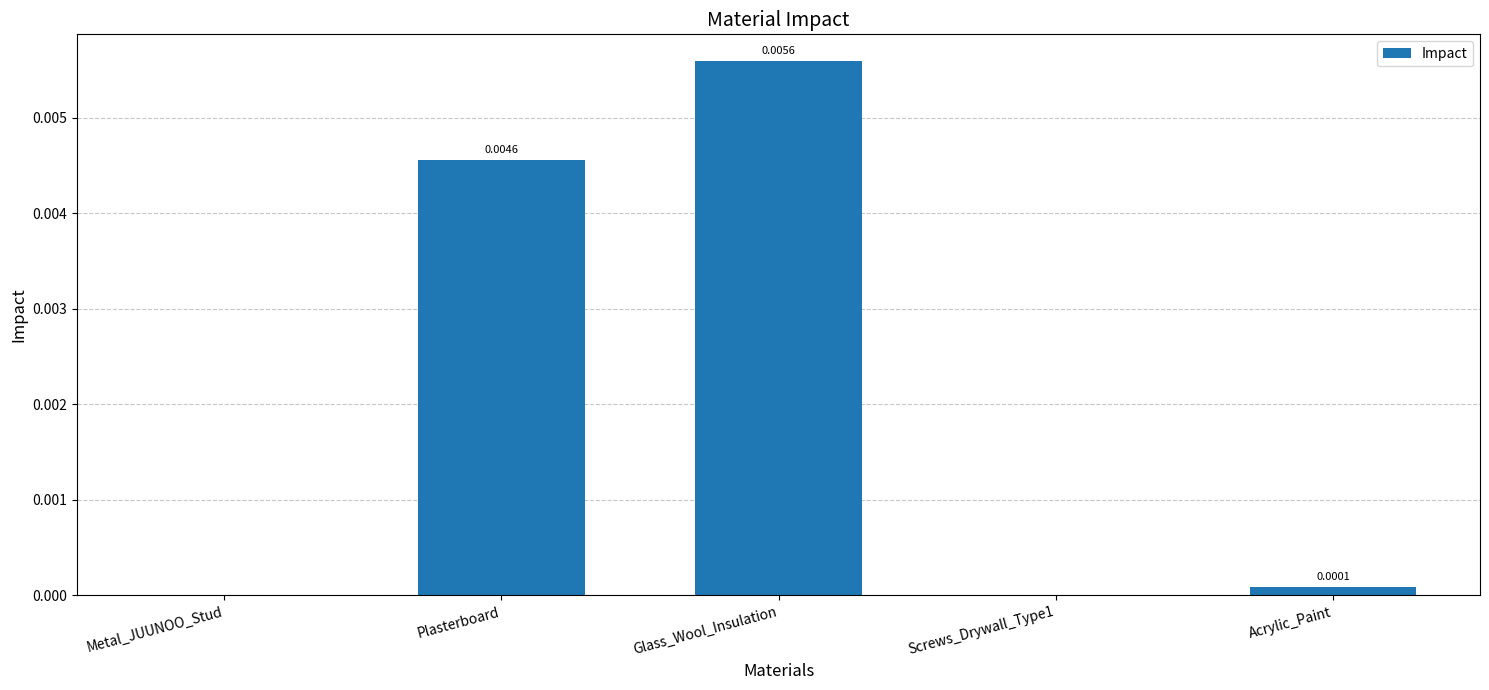

Which has a higher value, Glass_Wool_Insulation or Plasterboard?

Glass_Wool_Insulation